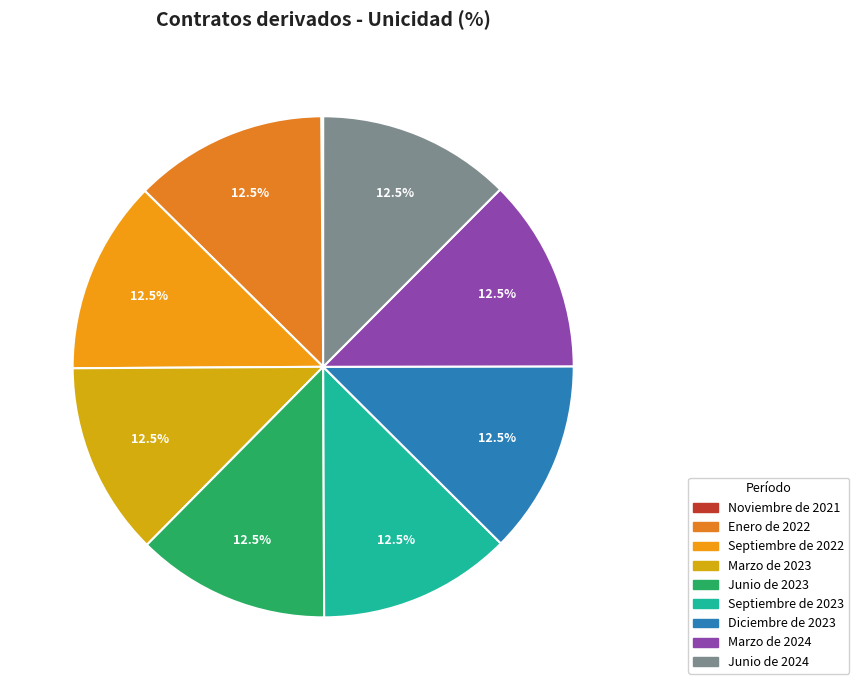

The Marzo de 2024 slice represents 5% of the pie. True or false?

False